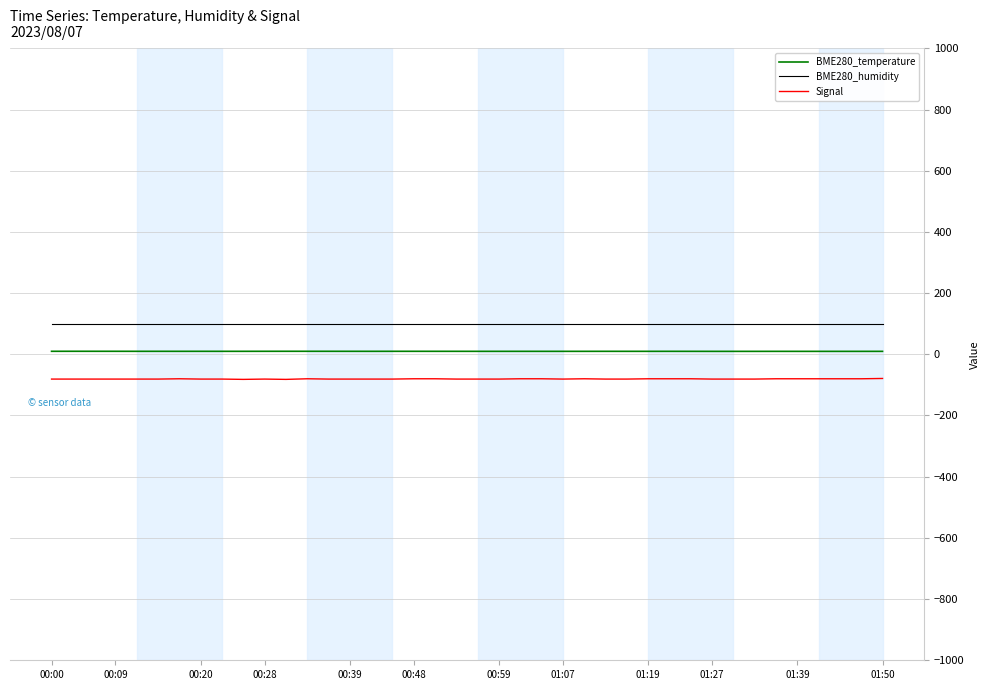

Rank the series by their average value, from highest to lowest.

BME280_humidity, BME280_temperature, Signal